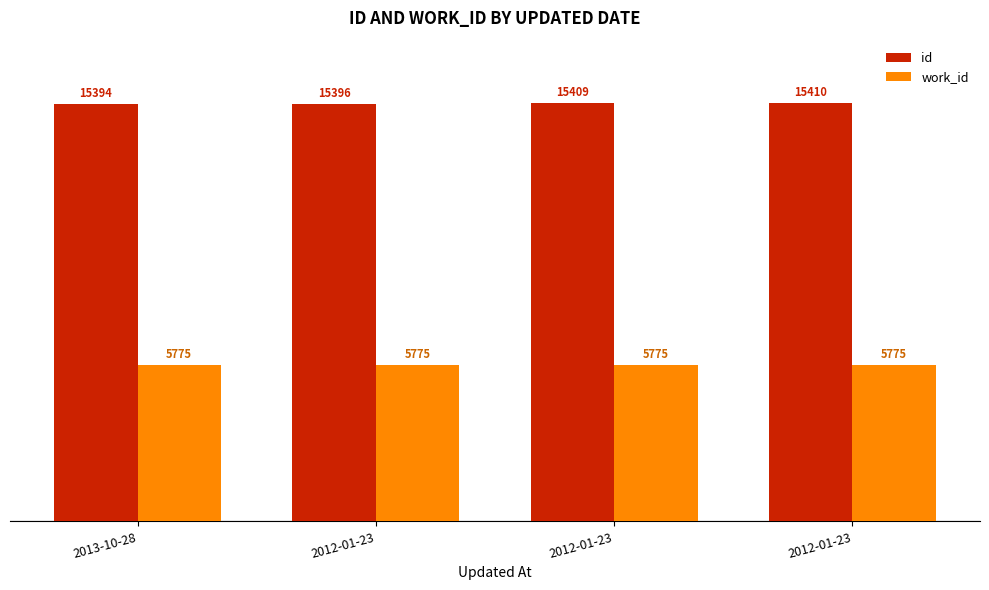

What is the value of the id bar at the 1st from the left?

15394